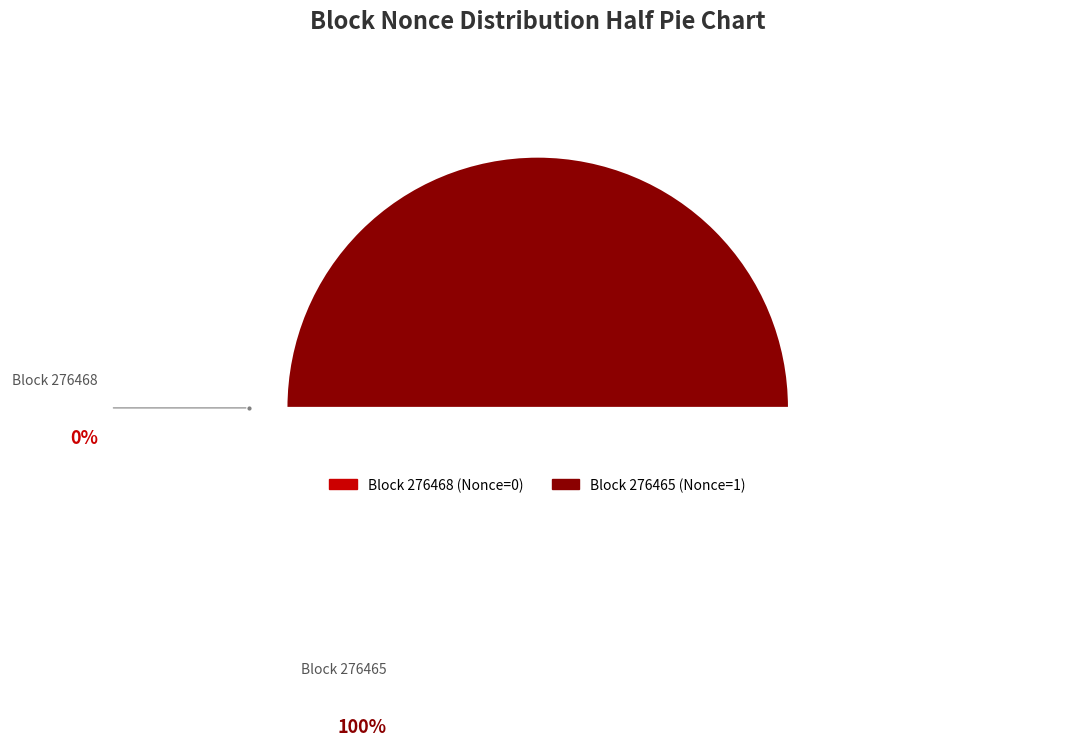

Is the sum of 276468 and 276465 greater than half?

Yes